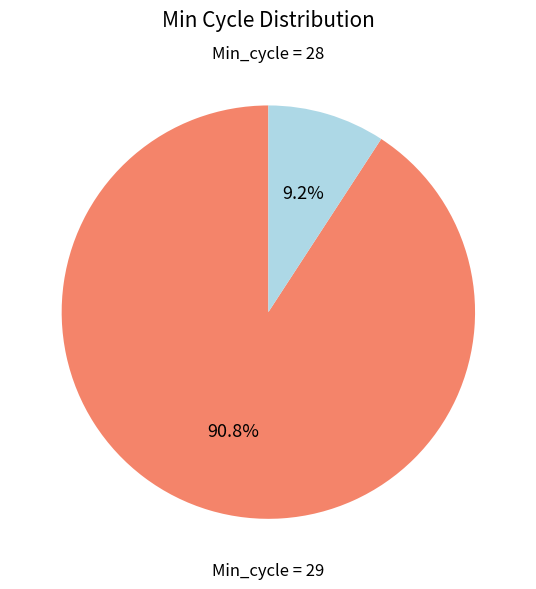

Count the number of slices in the pie.

2